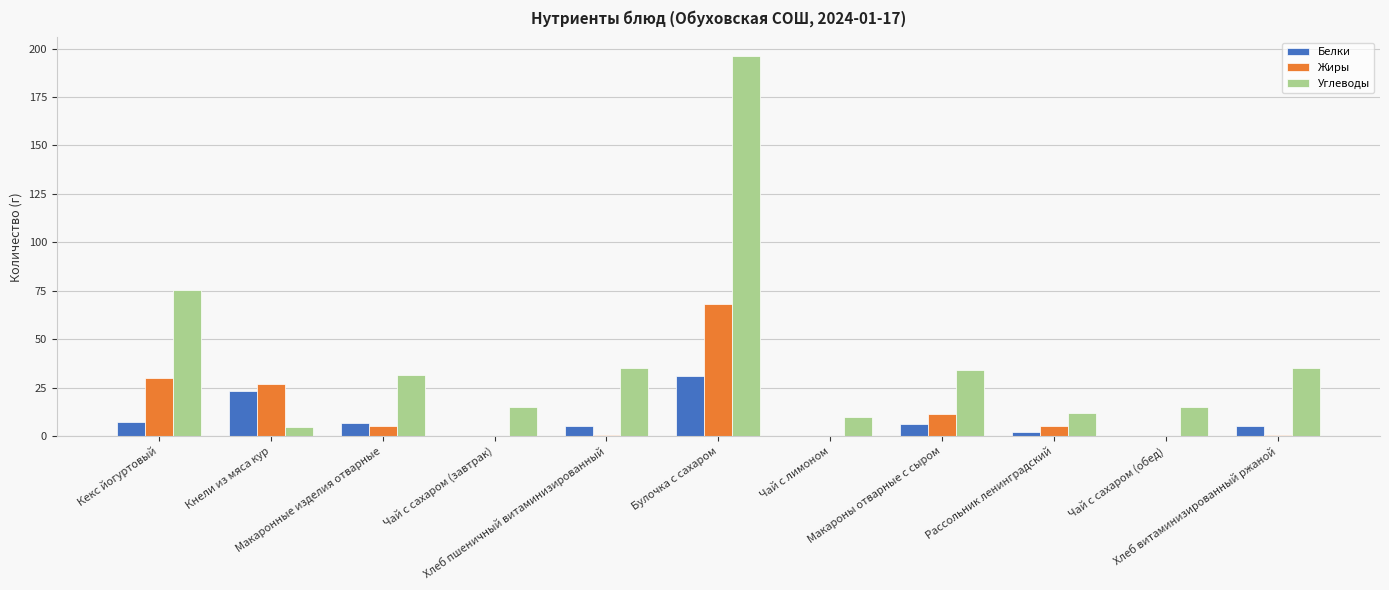

Which series has the largest total across all categories?

Углеводы